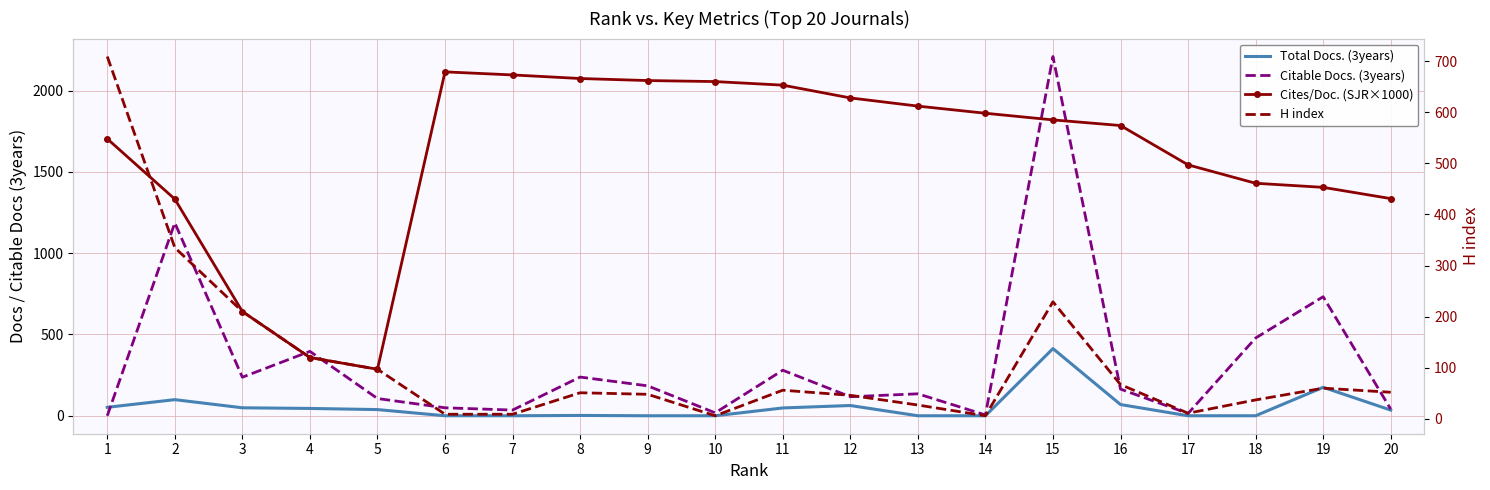

Where does the H index series first go above 52?

1